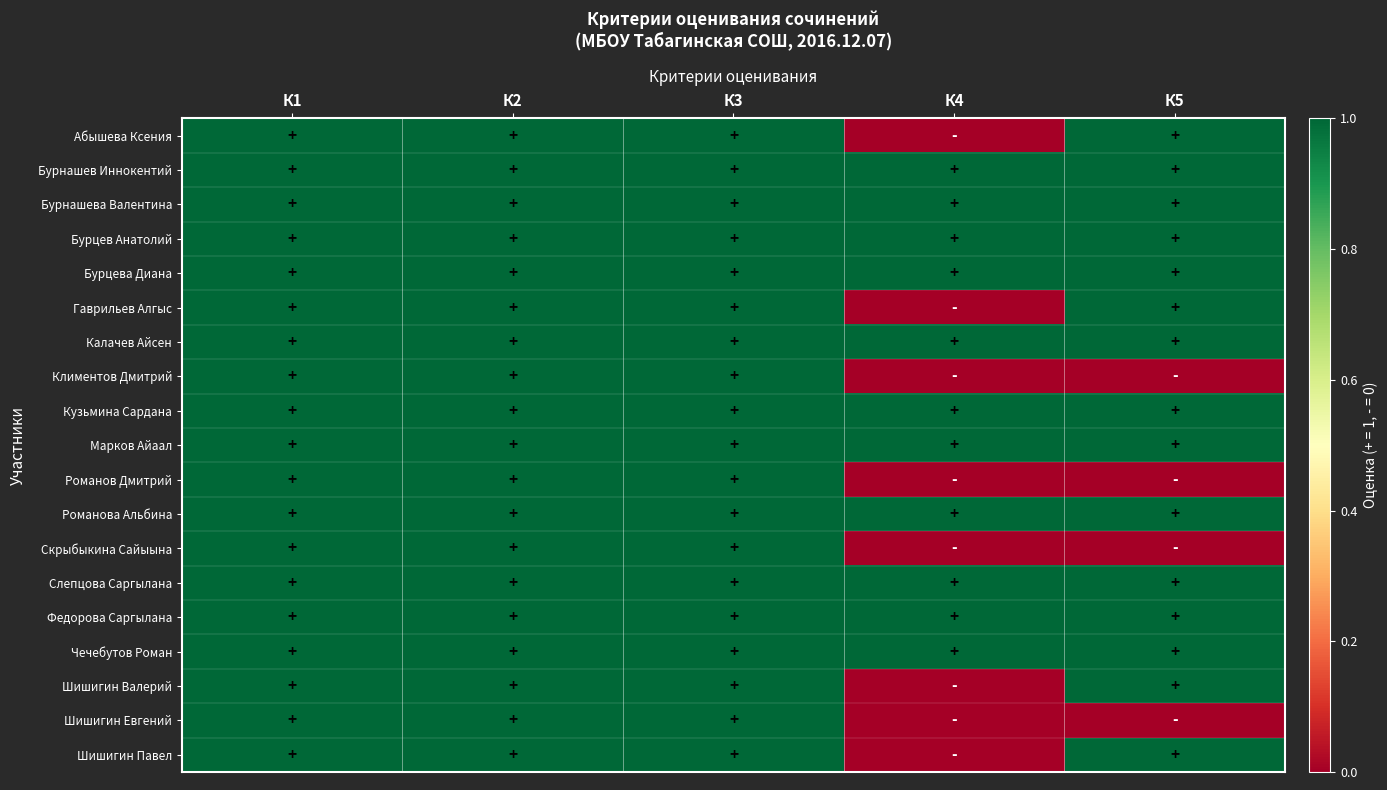

Rank the series by their maximum value, from lowest to highest.

Абышева Ксения, Бурнашев Иннокентий, Бурнашева Валентина, Бурцев Анатолий, Бурцева Диана, Гаврильев Алгыс, Калачев Айсен, Климентов Дмитрий, Кузьмина Сардана, Марков Айаал, Романов Дмитрий, Романова Альбина, Скрыбыкина Сайыына, Слепцова Саргылана, Федорова Саргылана, Чечебутов Роман, Шишигин Валерий, Шишигин Евгений, Шишигин Павел